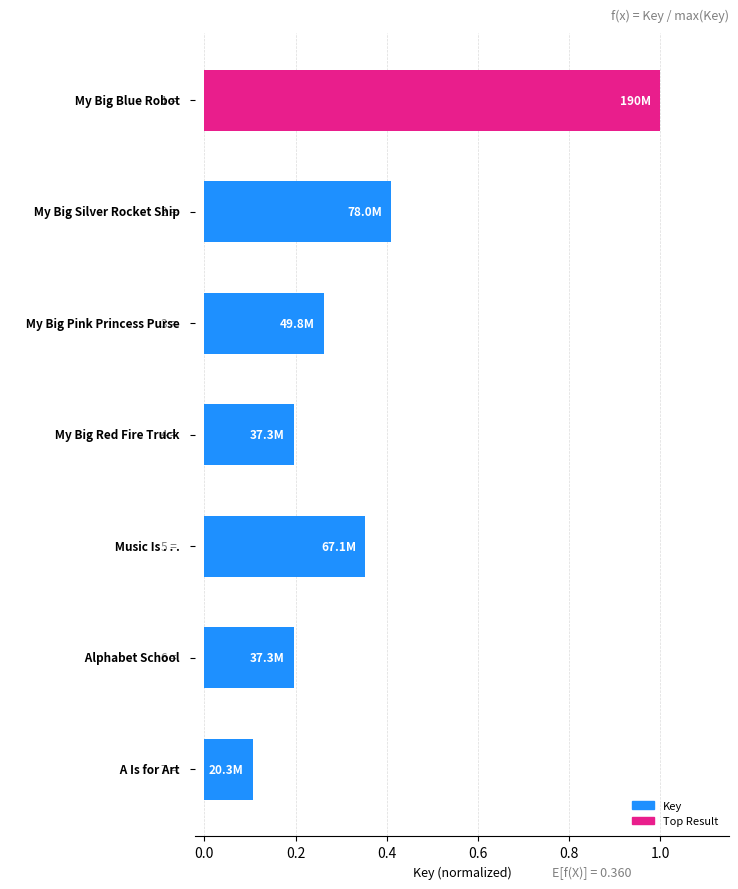

What is the value of the 1st bar from the top?

1.0